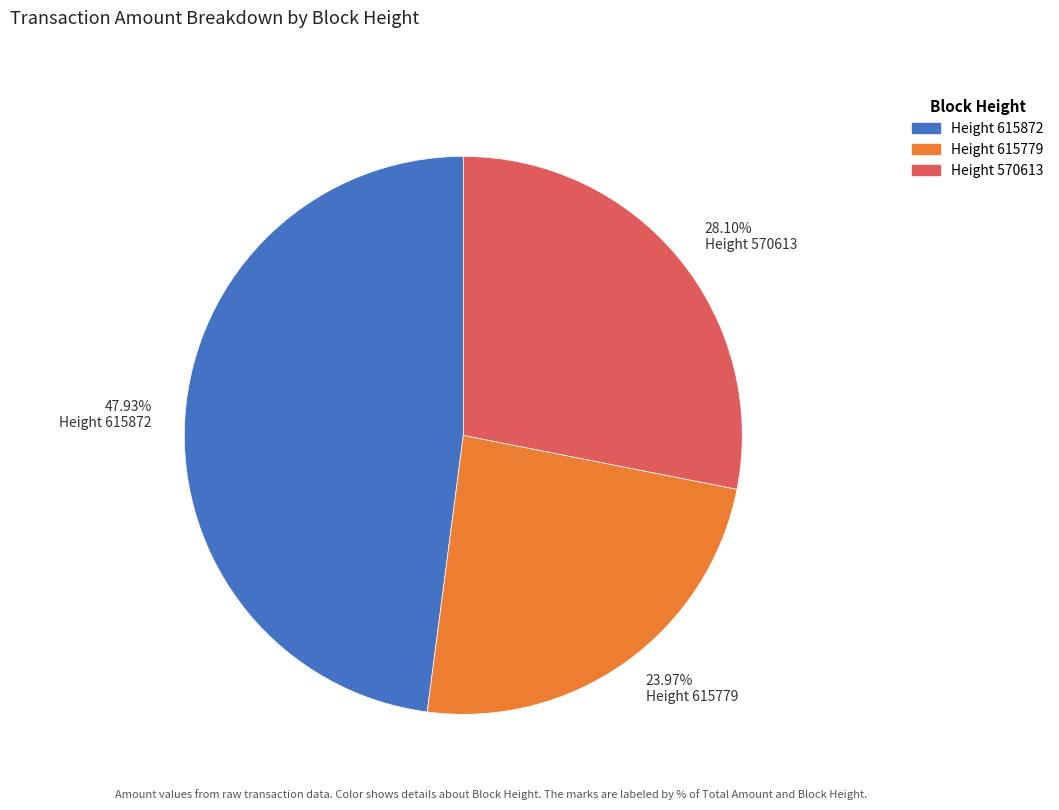

What is the largest slice in the pie chart?

47.93% Height 615872